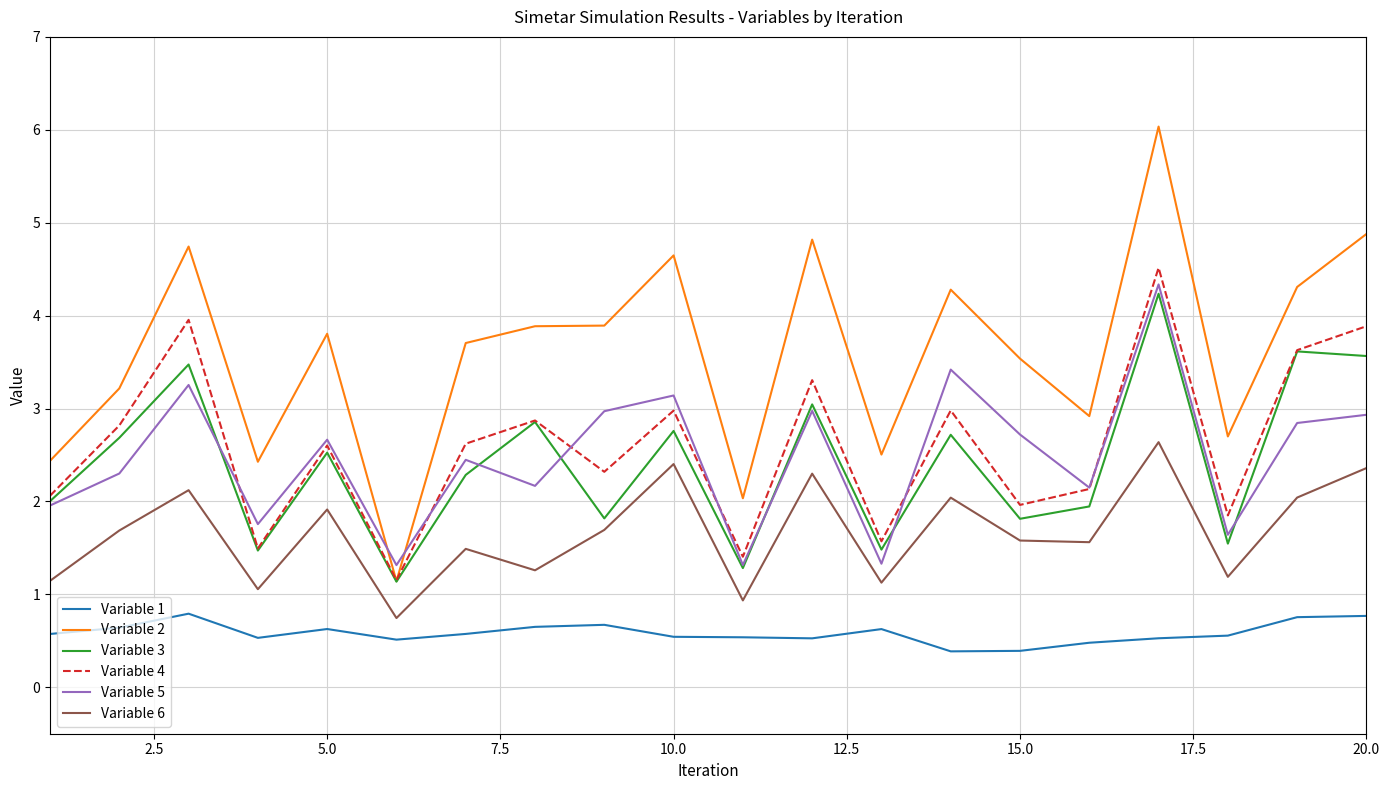

What is the maximum value shown in the chart?

6.0